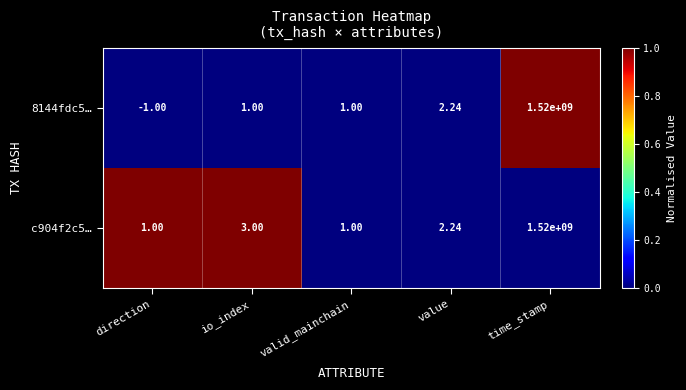

Where is c904f2c5… nearest to the value 760000000?

io_index